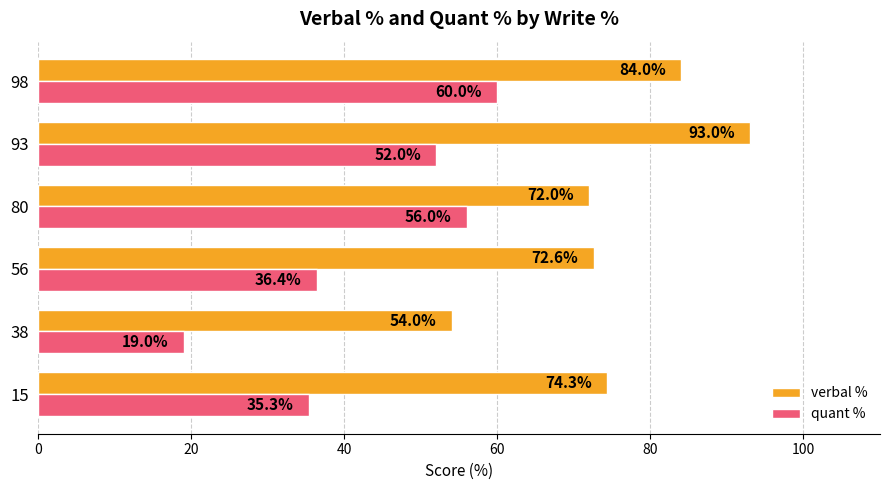

What is the difference between the highest and lowest values at 38?

35.0